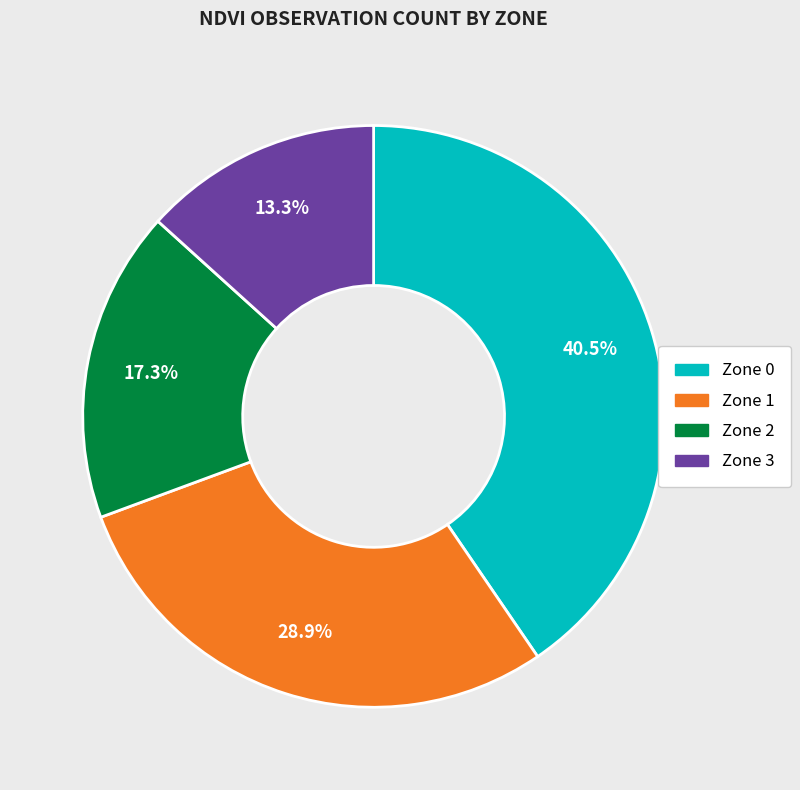

Is it true that Zone 3 is 22% of the pie?

False